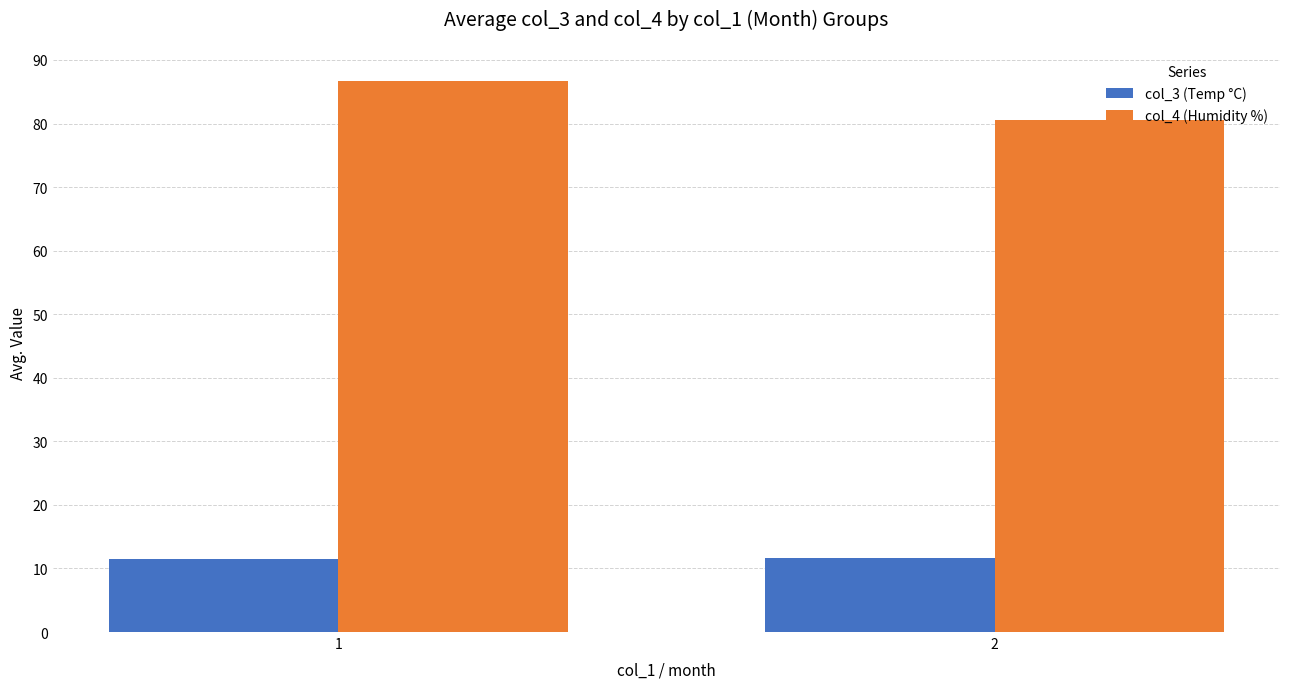

What is the total value across all series at 1?

98.2